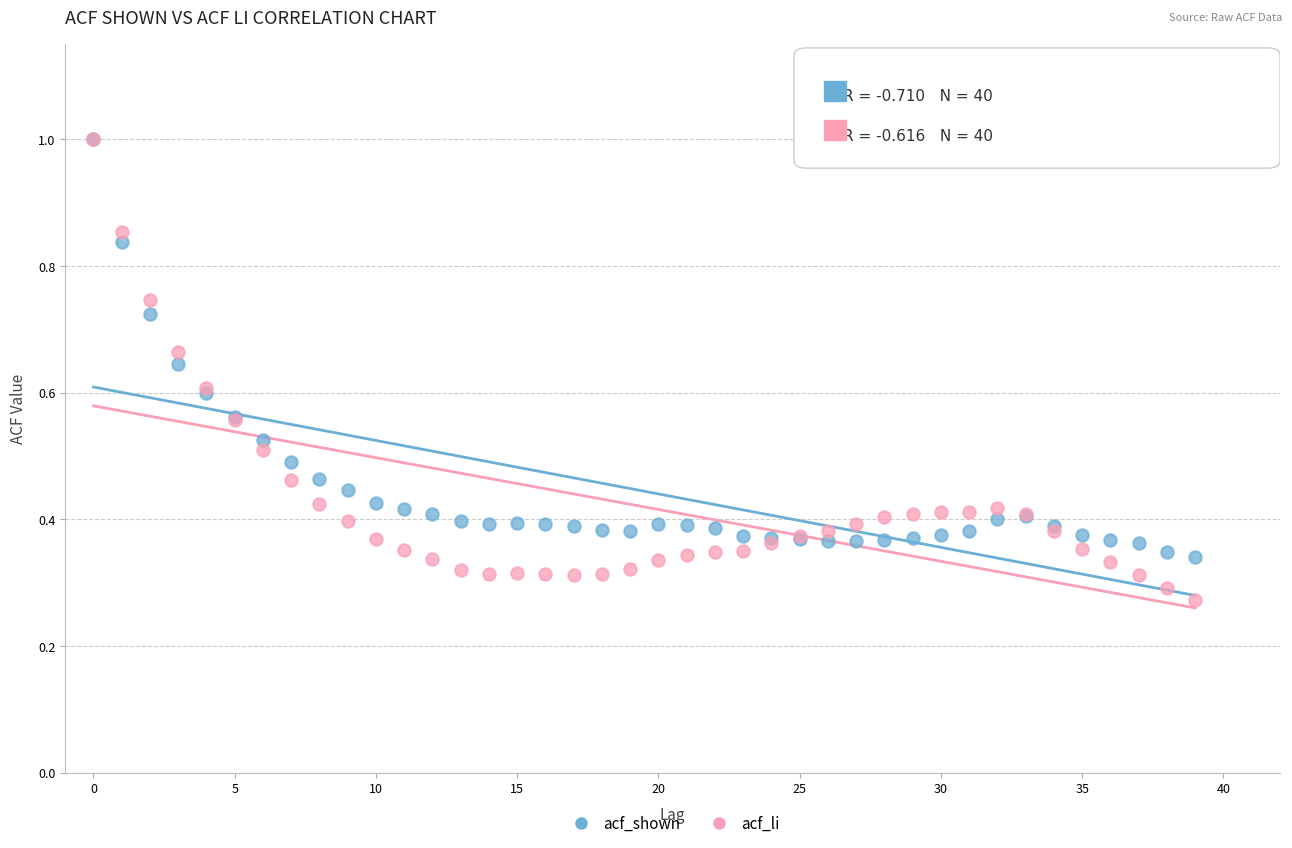

What are all the series names shown in the legend?

acf_shown, acf_li